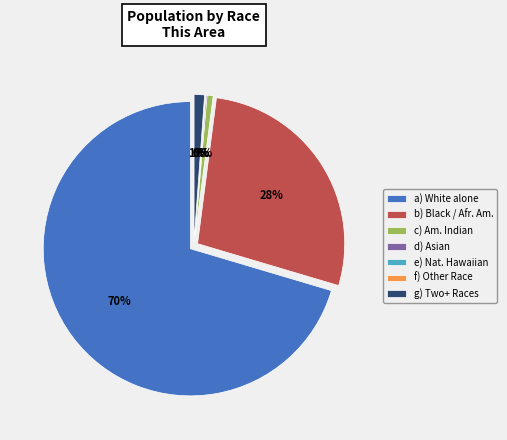

Is it true that Native Hawaiian and Other Pacific is 6% of the pie?

False